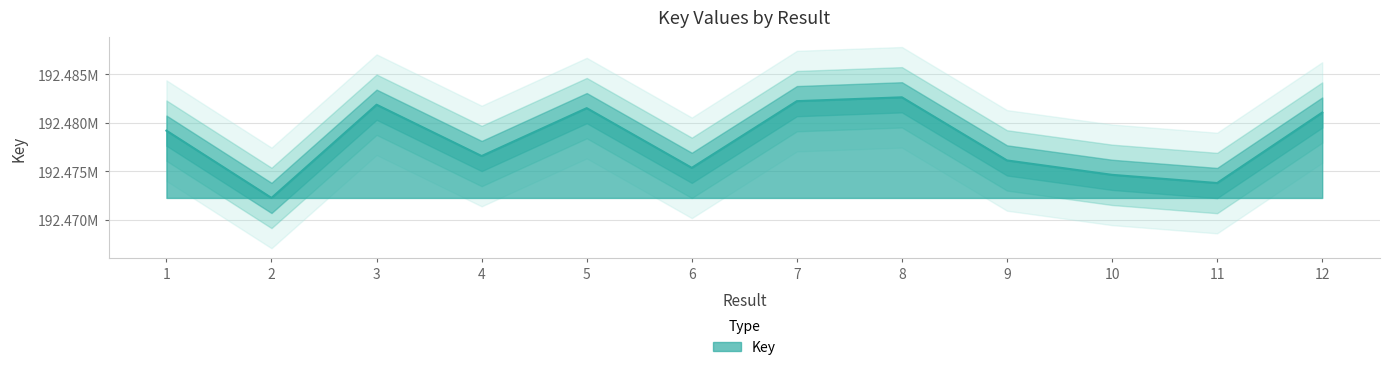

Where is the first local maximum?

3